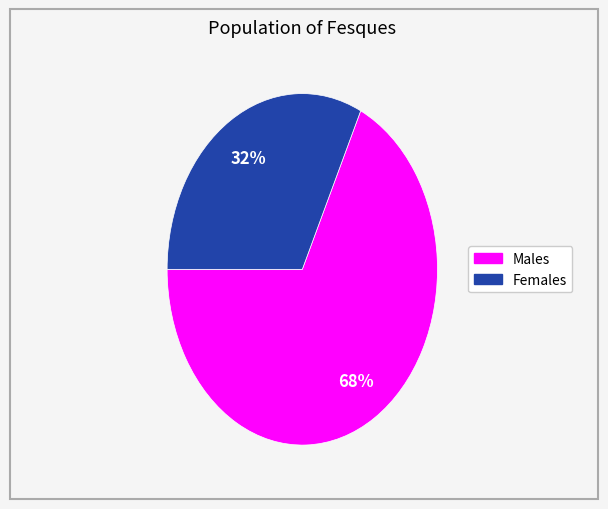

Is there any slice that represents more than half of the pie?

Yes